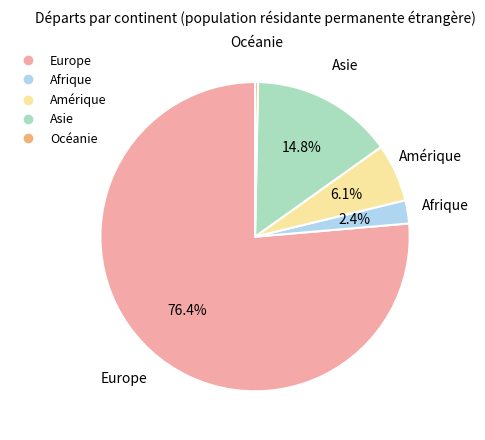

Do Océanie and Amérique together represent more than half of the pie?

No